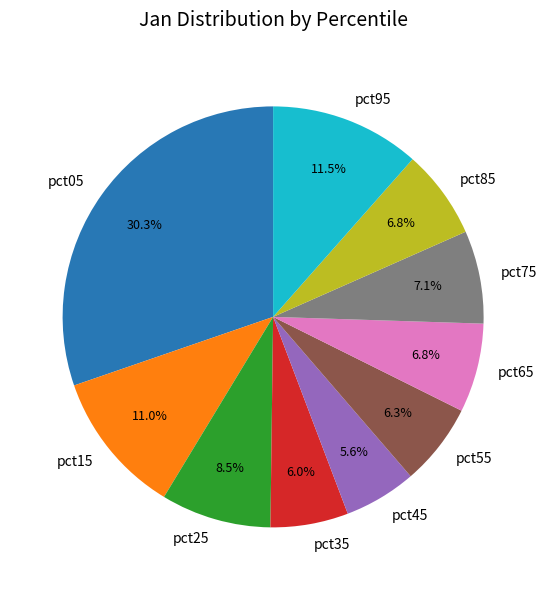

To the nearest percent, what portion does pct55 represent?

6%